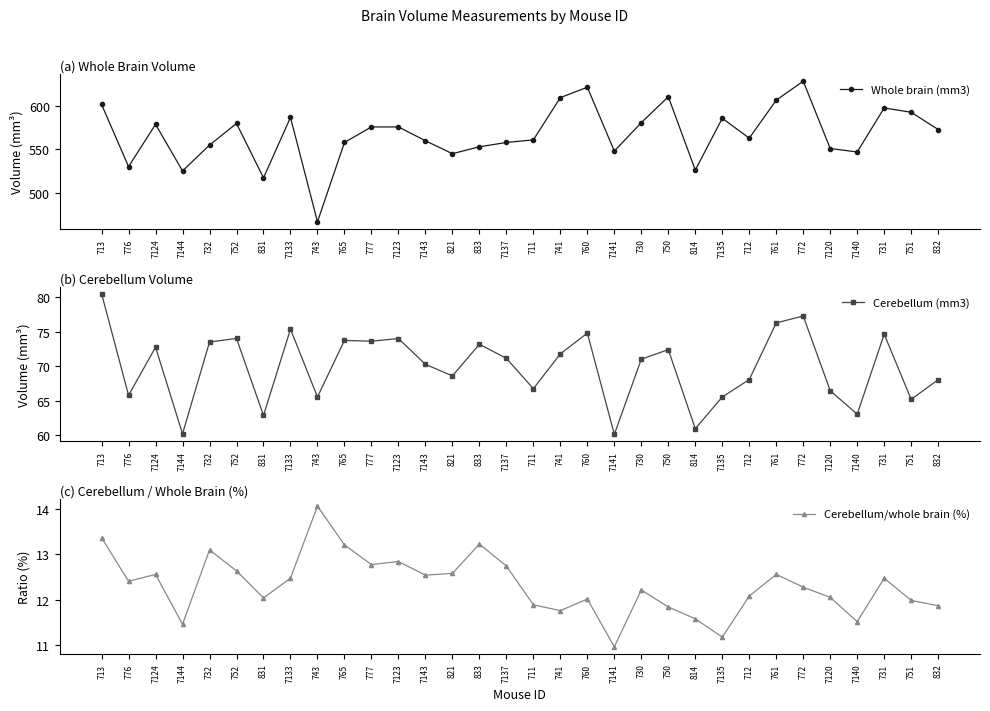

What is the sum of the Cerebellum/whole brain (%) values at 7140 and 7120?

23.6